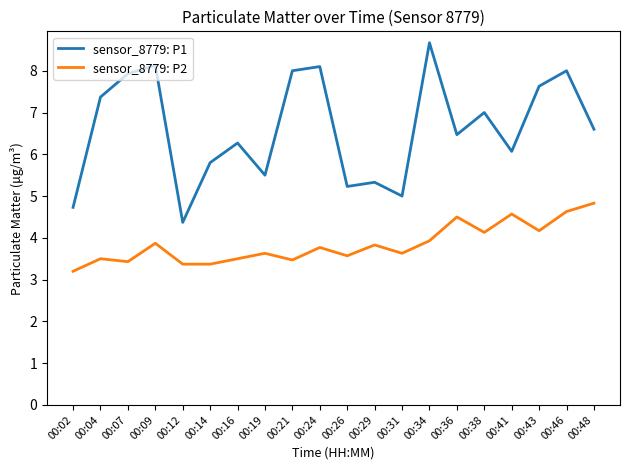

What is the total value across all series at 00:12?

7.7